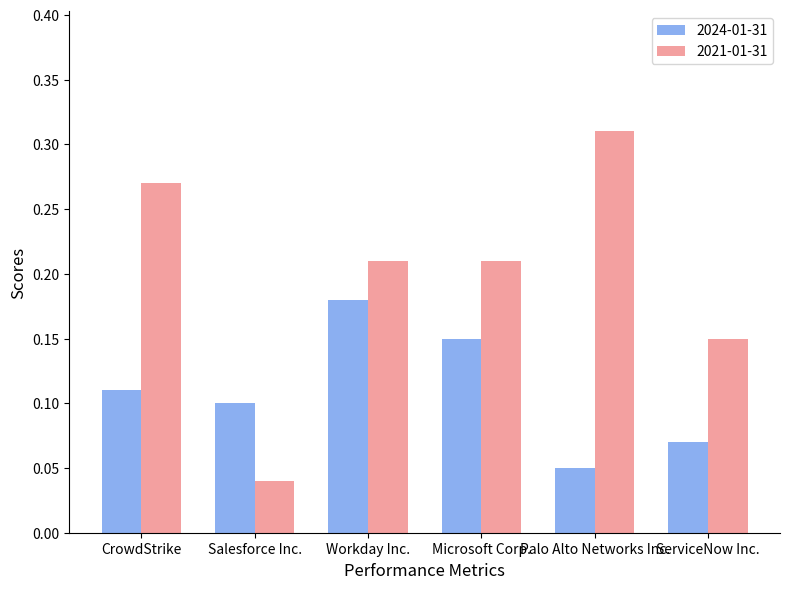

Which category has the lowest value in the 2021-01-31 series?

Salesforce Inc.